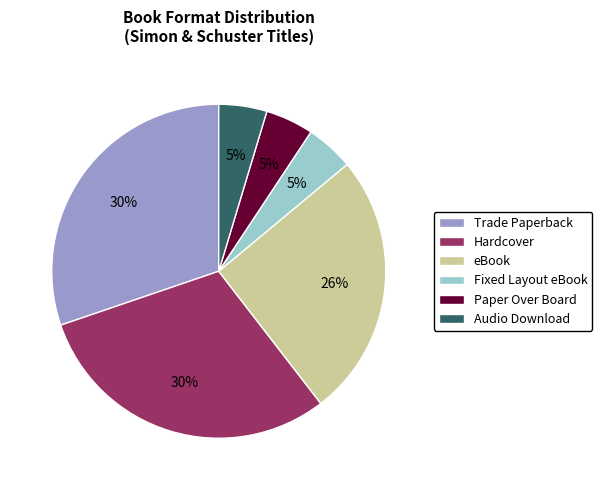

Between Audio Download and Hardcover, which is larger?

Hardcover